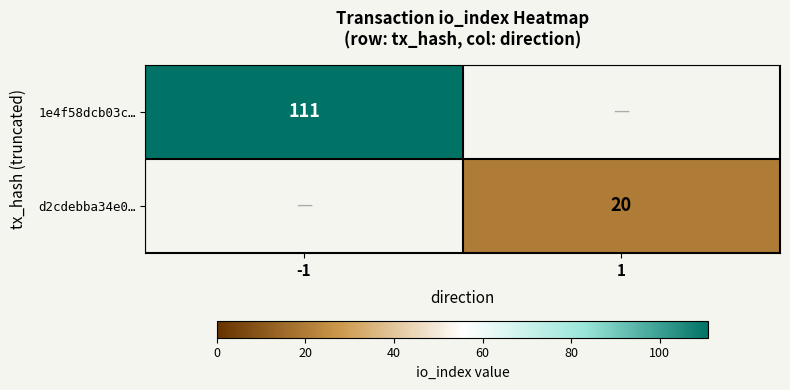

What is the greatest value displayed?

111.0